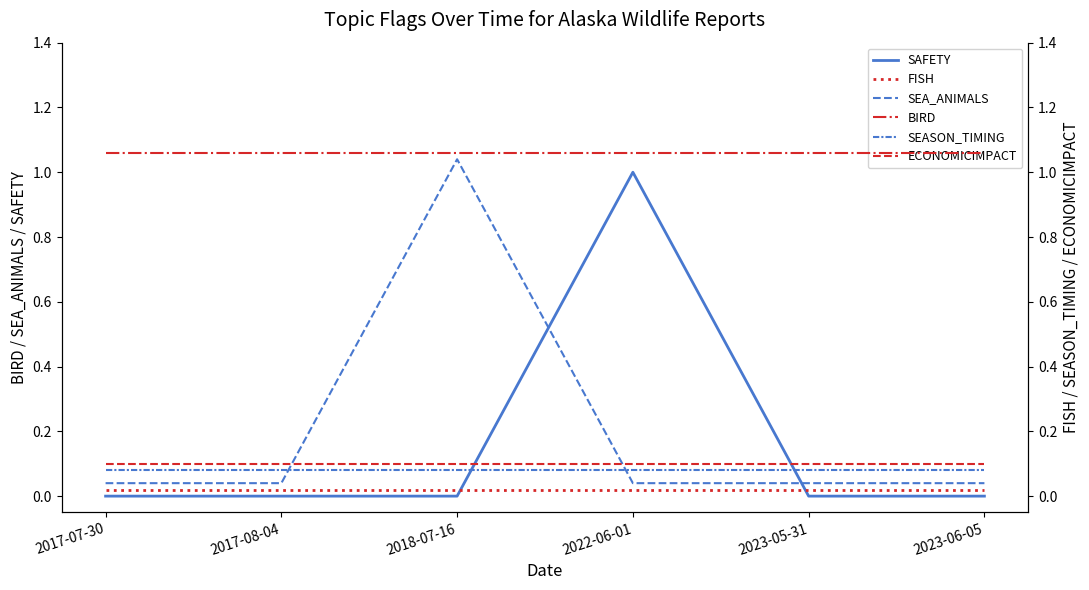

The BIRD series shows 0.7 at 2017-08-04. True or false?

False